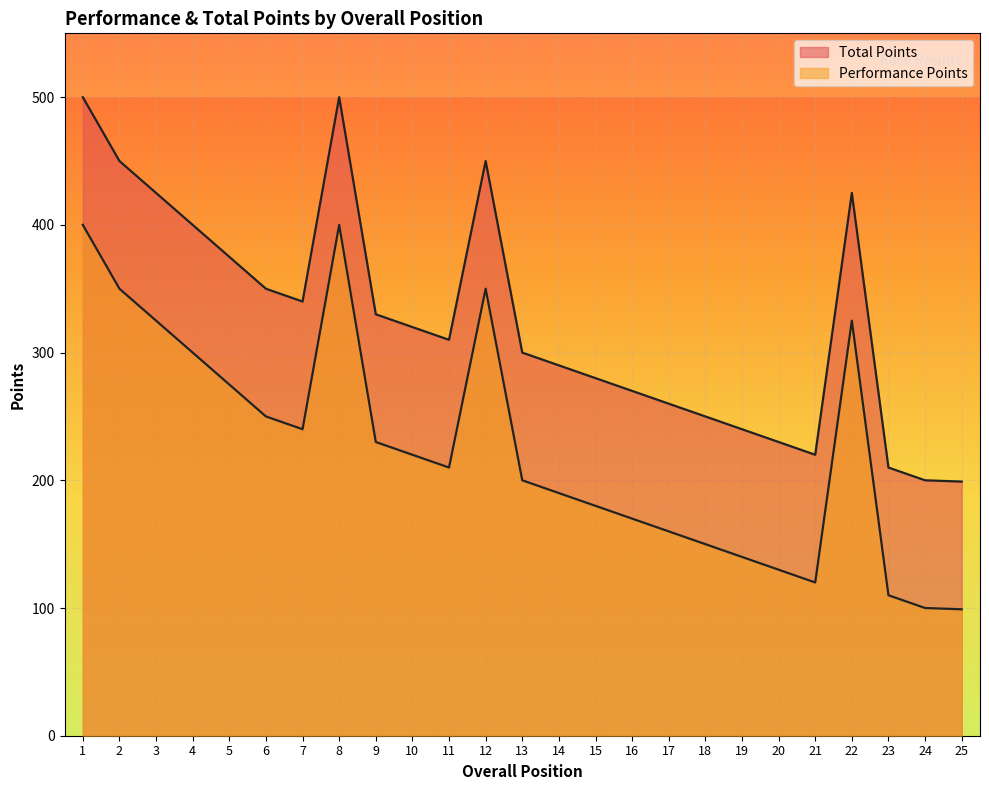

At which category is the sum across all series the highest?

1